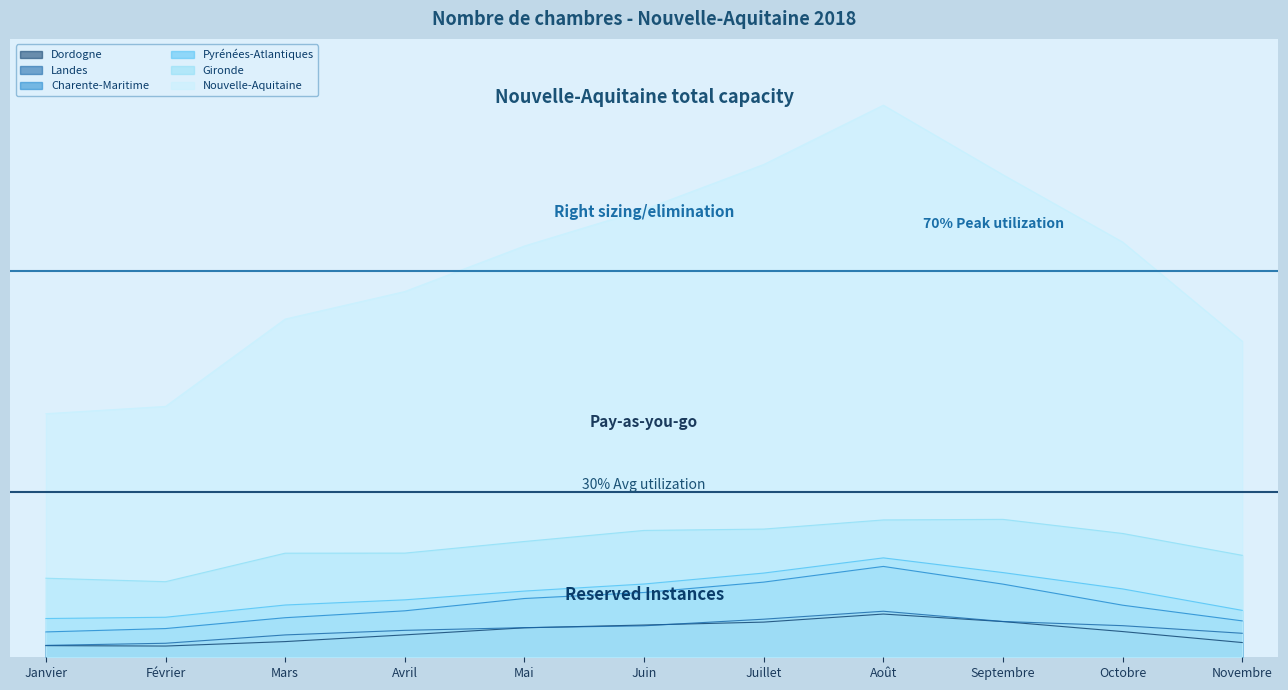

What is the minimum value shown in the chart?

25343